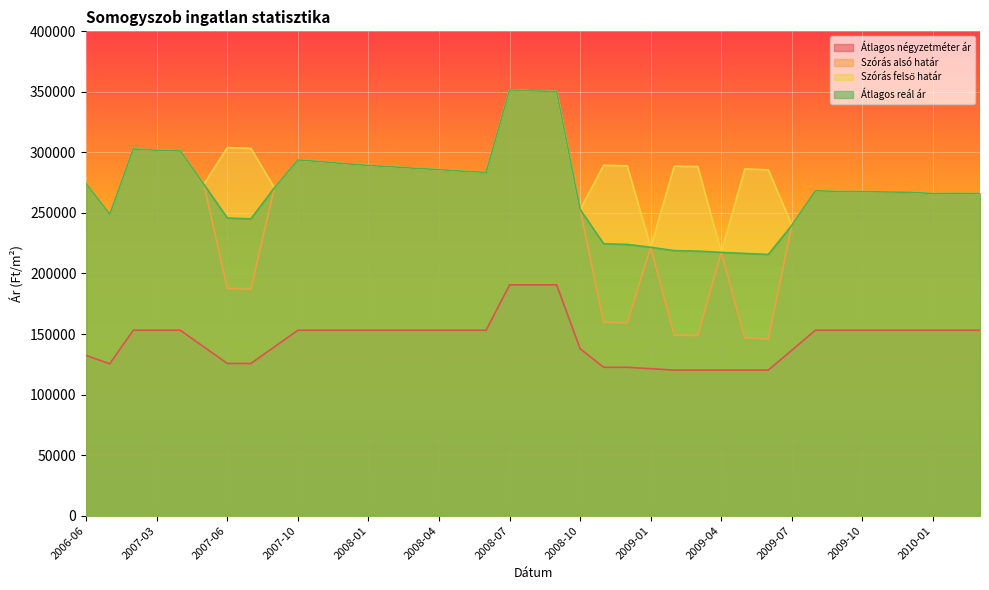

Which series has the widest spread of values?

Szórás alsó határ